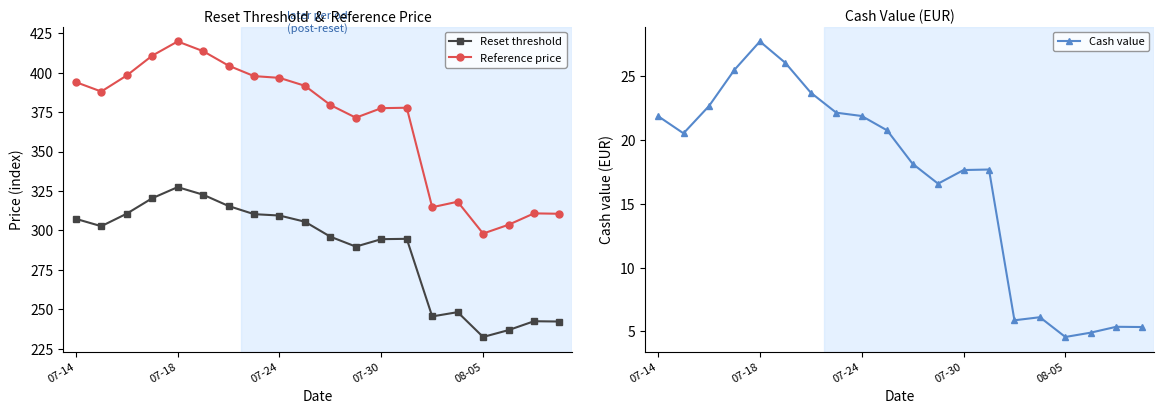

At which category does Reset threshold reach its first local peak?

07-18